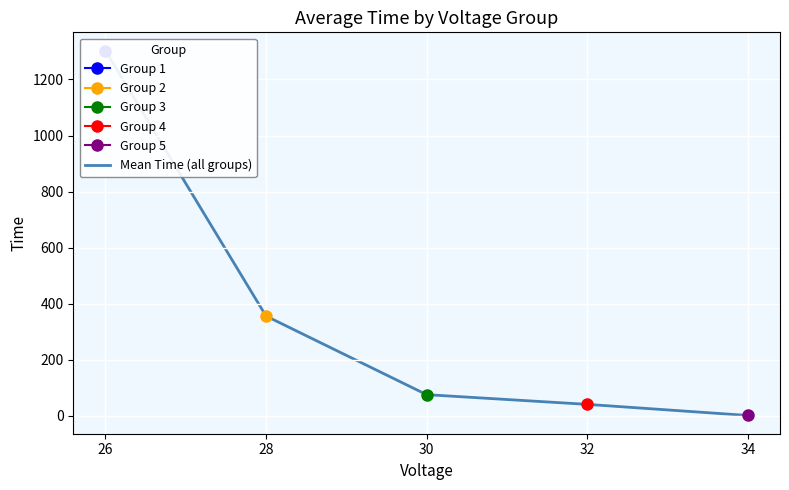

Which label corresponds to the largest value in the chart?

26